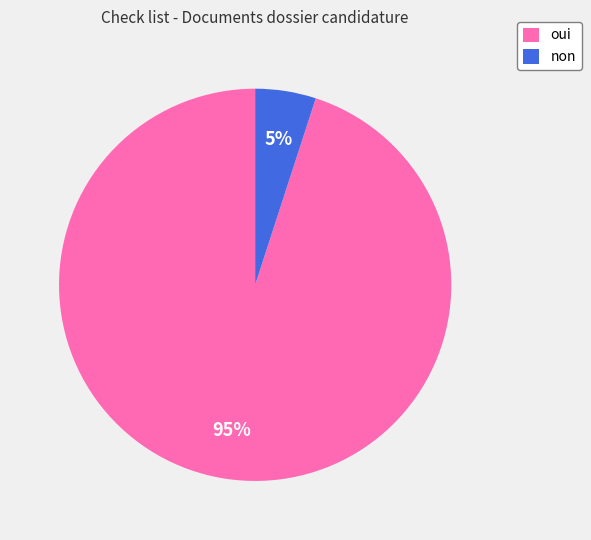

What percentage is the non slice, to the nearest percent?

5%